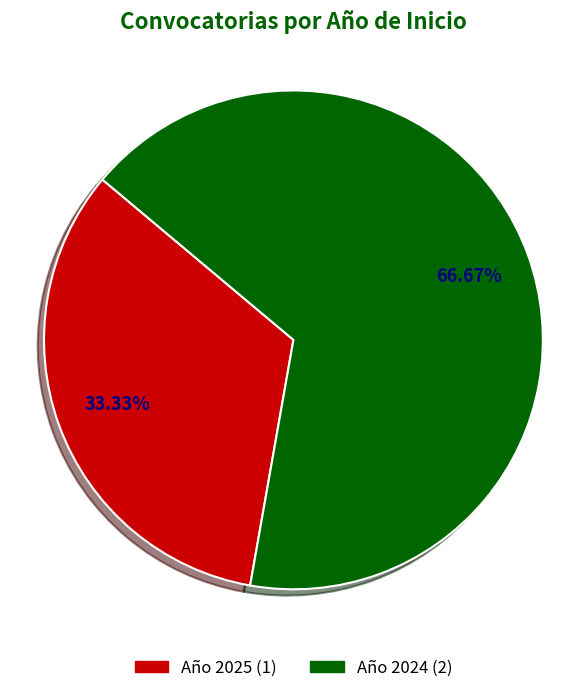

To the nearest percent, what is the average slice percentage?

50%